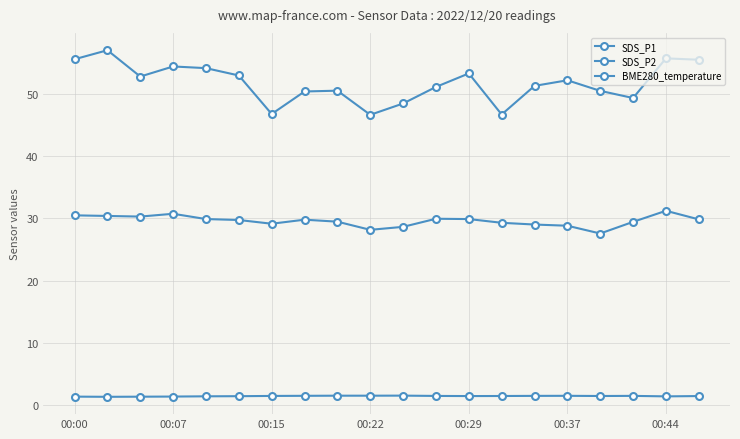

List the series in order of their peak value, highest first.

SDS_P1, SDS_P2, BME280_temperature